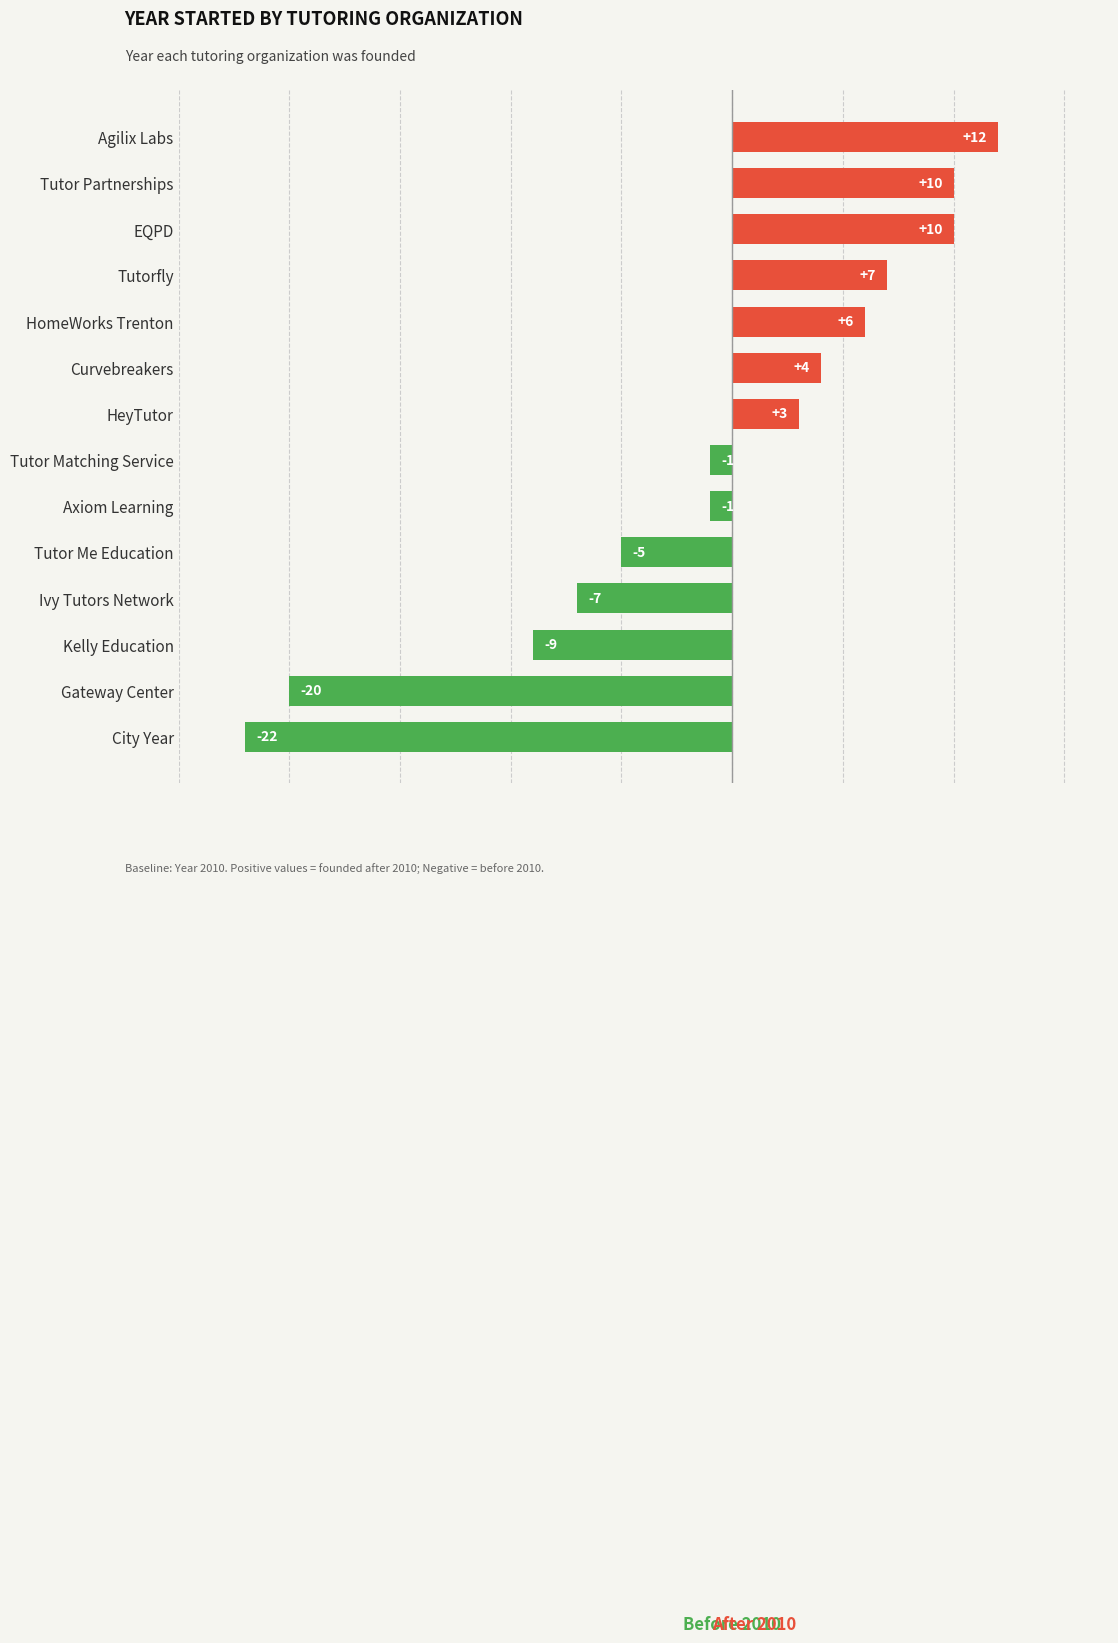

What is the change in value from Ivy Tutors Network to Tutor Partnerships?

+17